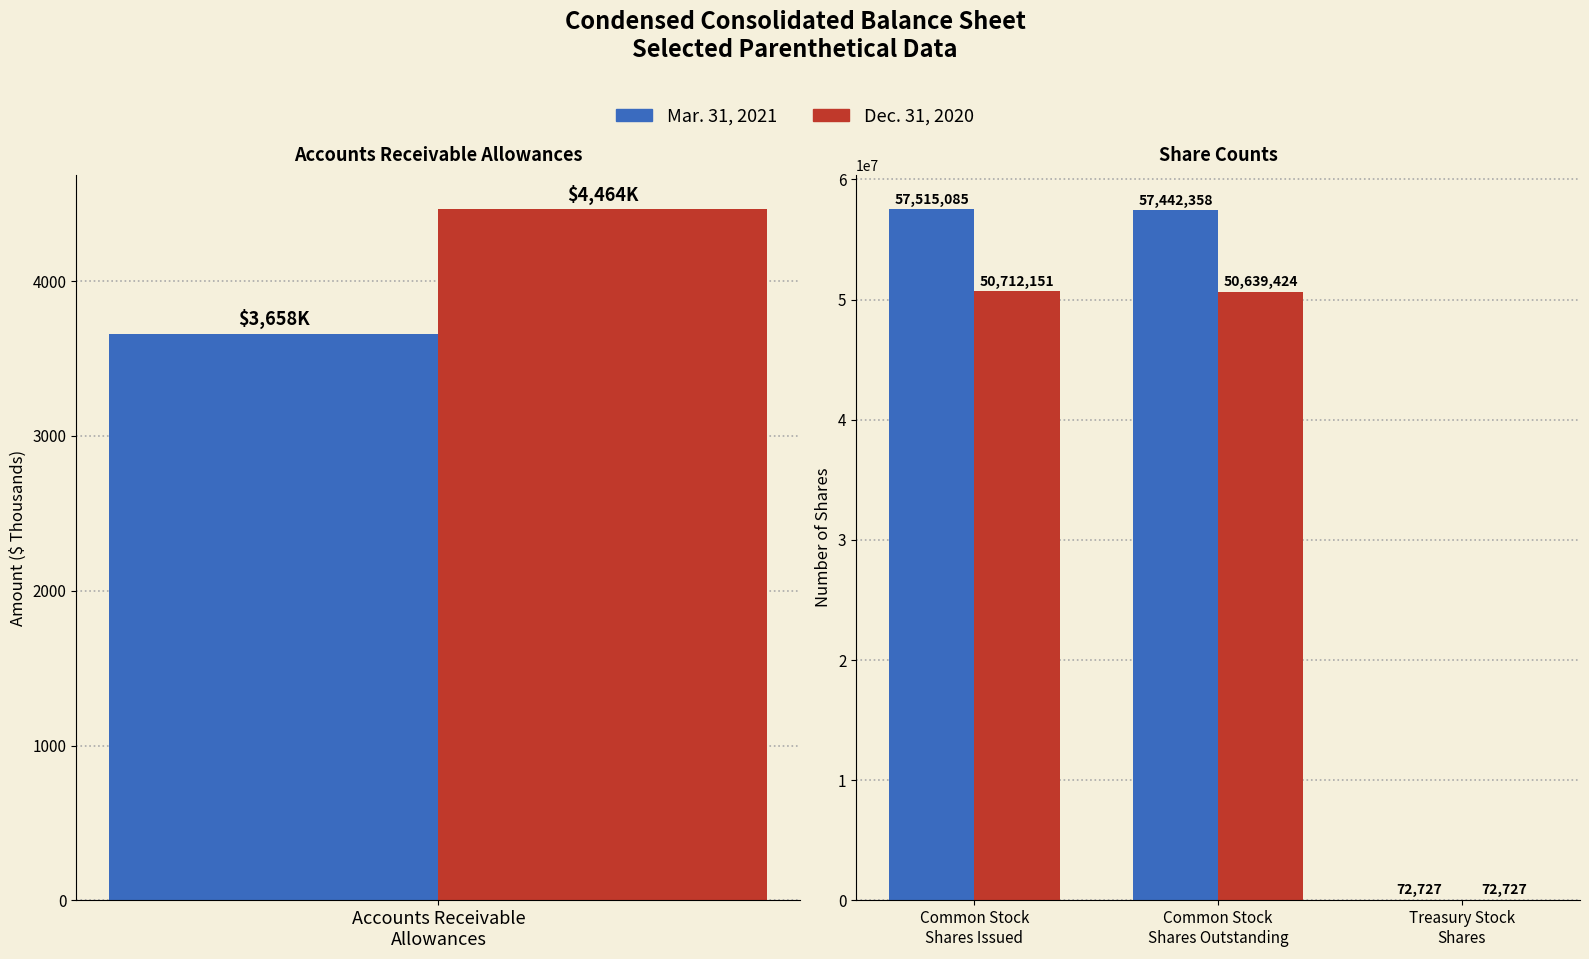

What is the sum of the Dec. 31, 2020 values at Common Stock
Shares Issued and Treasury Stock
Shares?

50784878